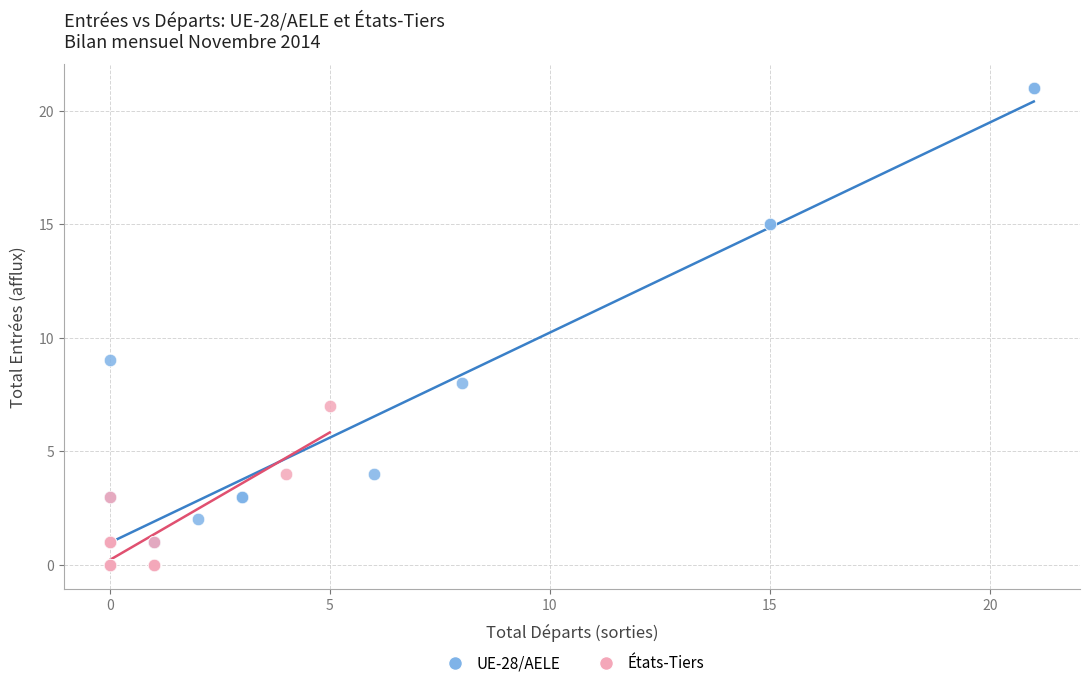

Which series contains the highest Y value?

UE-28/AELE